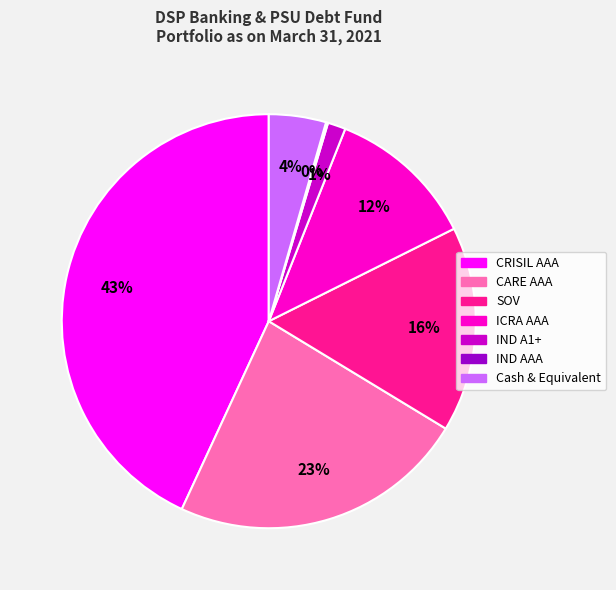

Which has a higher value, CARE AAA or ICRA AAA?

CARE AAA